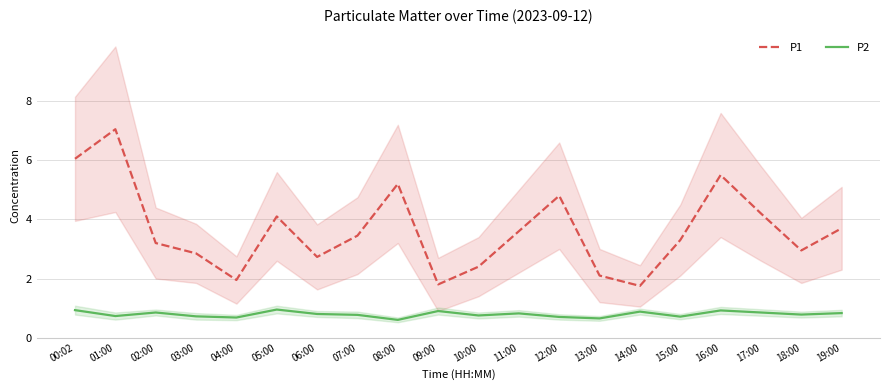

What is the sum of the P2 values at 10:00 and 13:00?

1.4